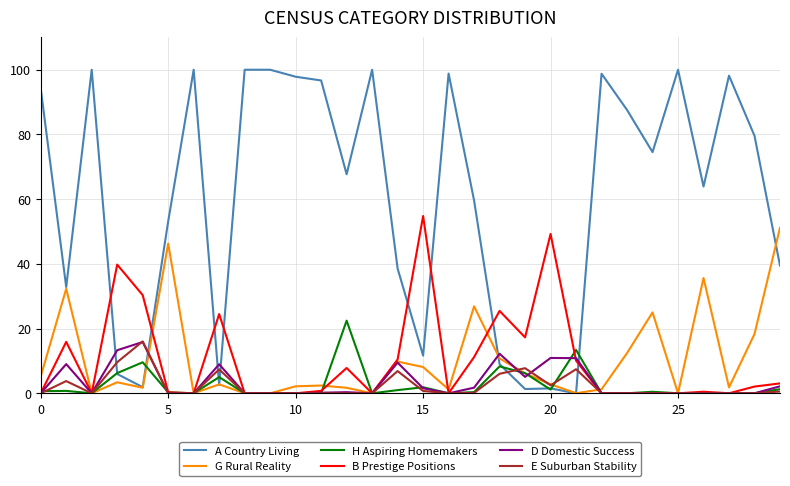

What is the difference between the maximum and second lowest values in the B Prestige Positions series?

54.8